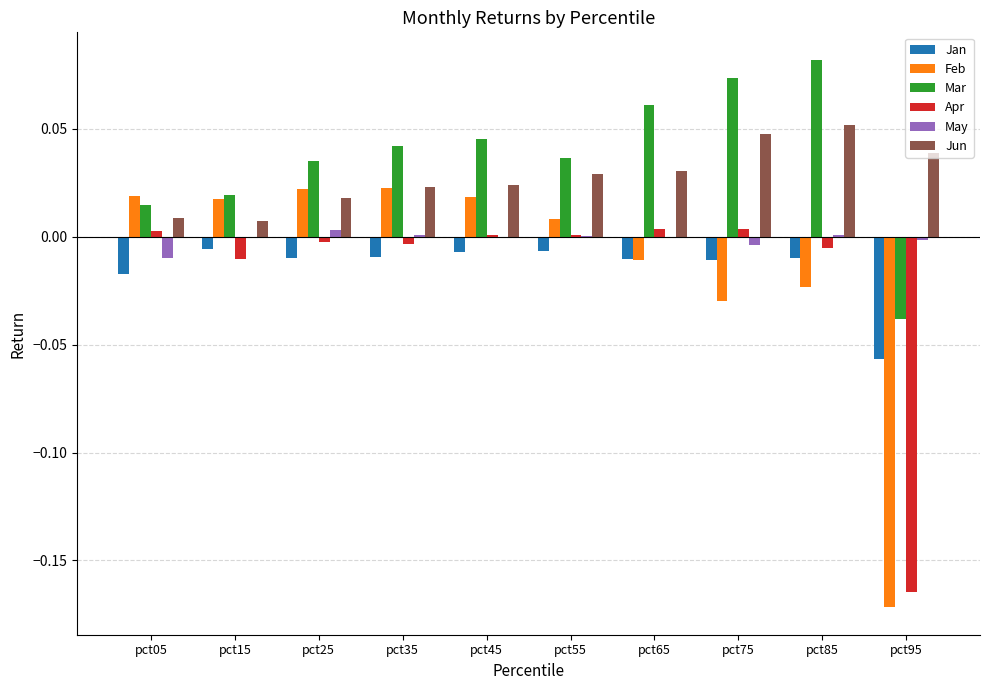

Which series has the largest total across all categories?

Mar